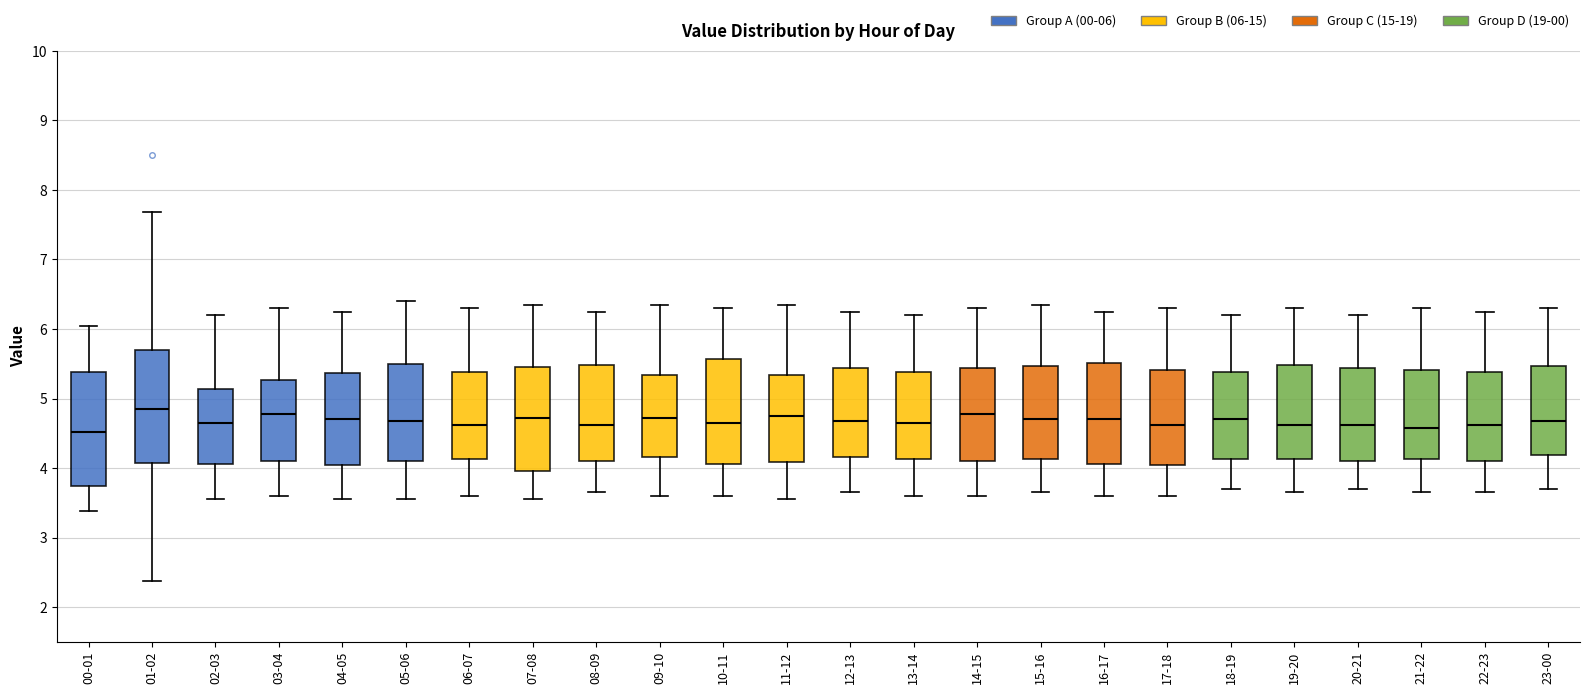

Reading left to right, read every box against the y-axis: the position of its median line, the range the box covers, and the ends of its whiskers. The values are not printed on the chart, so give them approximately, as read against the axis.

00-01: median 4.5, box 3.7 to 5.4, whiskers 3.4 to 6.1
01-02: median 4.9, box 4.1 to 5.7, whiskers 2.4 to 7.7
02-03: median 4.7, box 4.1 to 5.1, whiskers 3.6 to 6.2
03-04: median 4.8, box 4.1 to 5.3, whiskers 3.6 to 6.3
04-05: median 4.7, box 4.1 to 5.4, whiskers 3.6 to 6.3
05-06: median 4.7, box 4.1 to 5.5, whiskers 3.6 to 6.4
06-07: median 4.6, box 4.1 to 5.4, whiskers 3.6 to 6.3
07-08: median 4.7, box 4.0 to 5.5, whiskers 3.6 to 6.4
08-09: median 4.6, box 4.1 to 5.5, whiskers 3.7 to 6.3
09-10: median 4.7, box 4.2 to 5.3, whiskers 3.6 to 6.4
10-11: median 4.7, box 4.1 to 5.6, whiskers 3.6 to 6.3
11-12: median 4.8, box 4.1 to 5.3, whiskers 3.6 to 6.4
12-13: median 4.7, box 4.2 to 5.4, whiskers 3.7 to 6.3
13-14: median 4.7, box 4.1 to 5.4, whiskers 3.6 to 6.2
14-15: median 4.8, box 4.1 to 5.4, whiskers 3.6 to 6.3
15-16: median 4.7, box 4.1 to 5.5, whiskers 3.7 to 6.4
16-17: median 4.7, box 4.1 to 5.5, whiskers 3.6 to 6.3
17-18: median 4.6, box 4.1 to 5.4, whiskers 3.6 to 6.3
18-19: median 4.7, box 4.1 to 5.4, whiskers 3.7 to 6.2
19-20: median 4.6, box 4.1 to 5.5, whiskers 3.7 to 6.3
20-21: median 4.6, box 4.1 to 5.4, whiskers 3.7 to 6.2
21-22: median 4.6, box 4.1 to 5.4, whiskers 3.7 to 6.3
22-23: median 4.6, box 4.1 to 5.4, whiskers 3.7 to 6.3
23-00: median 4.7, box 4.2 to 5.5, whiskers 3.7 to 6.3